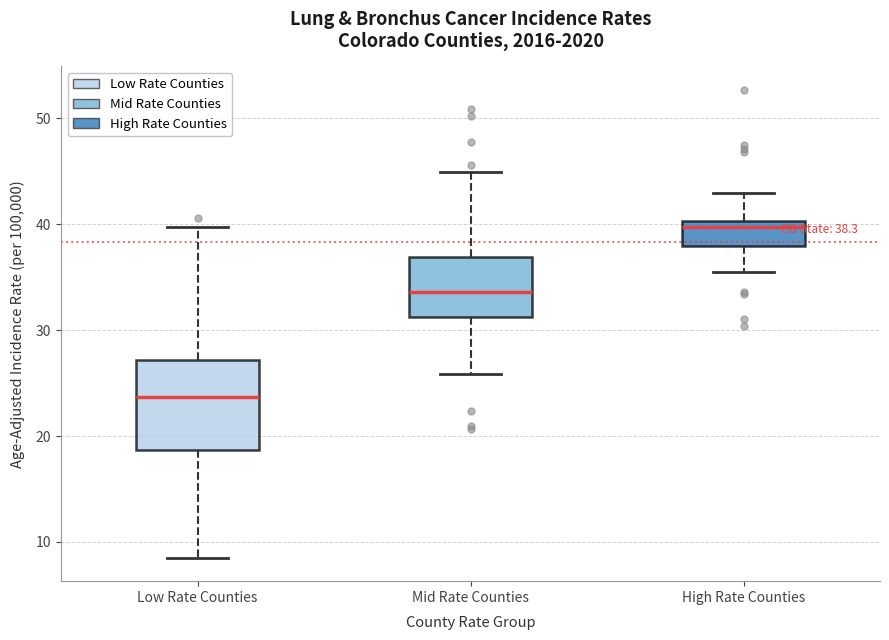

Comparing the boxes themselves (not the whiskers), which one is the tallest?

Low Rate Counties